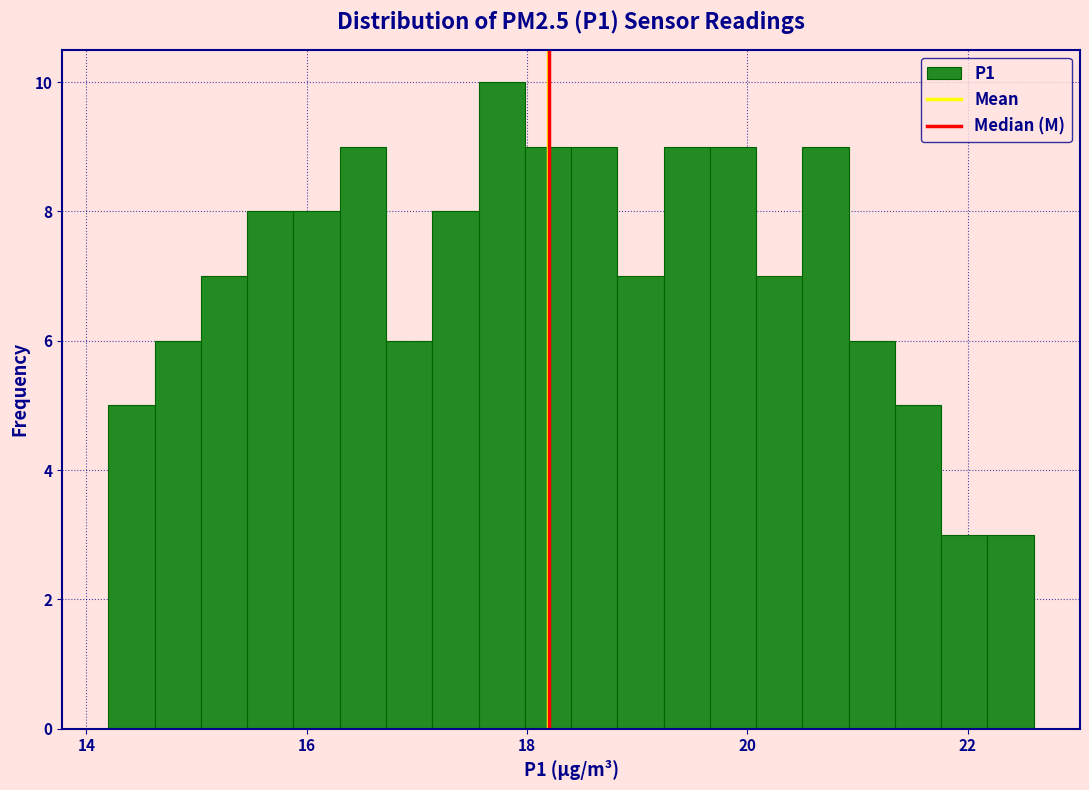

Read against the x-axis, roughly where is the centre of the tallest bar?

17.8